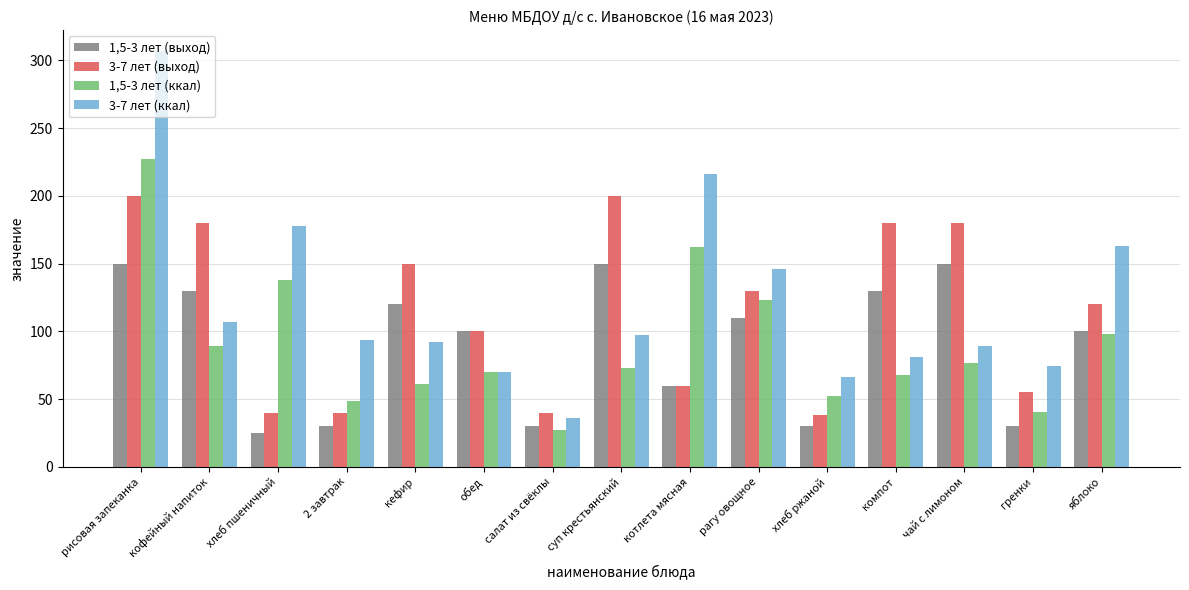

List the series in order of their peak value, highest first.

3-7 лет (ккал), 1,5-3 лет (ккал), 3-7 лет (выход), 1,5-3 лет (выход)